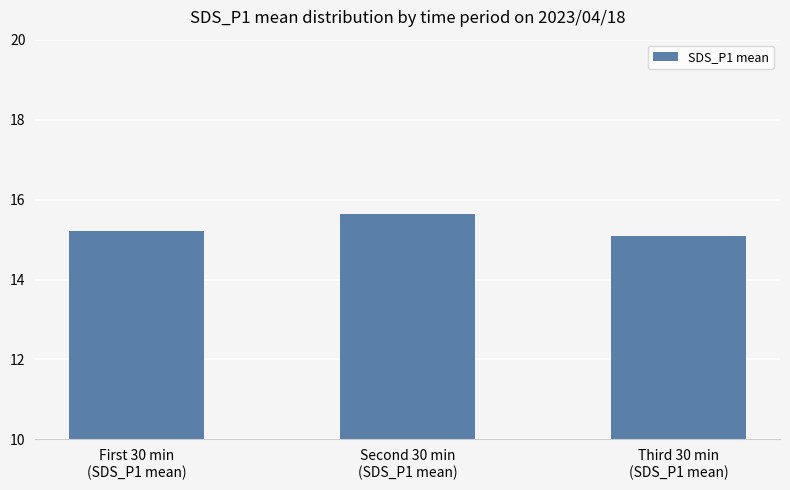

How many series are shown in this chart?

1